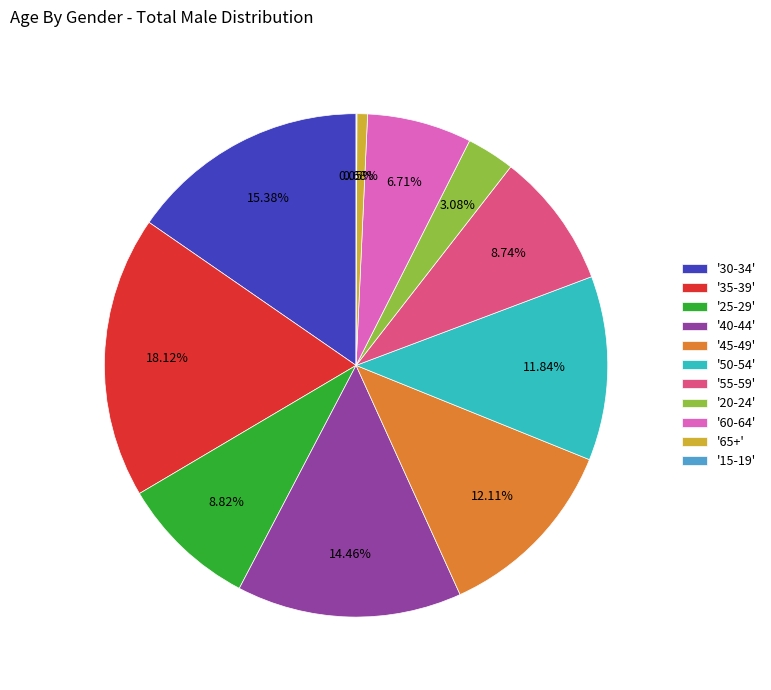

Between '55-59' and '45-49', which is larger?

'45-49'